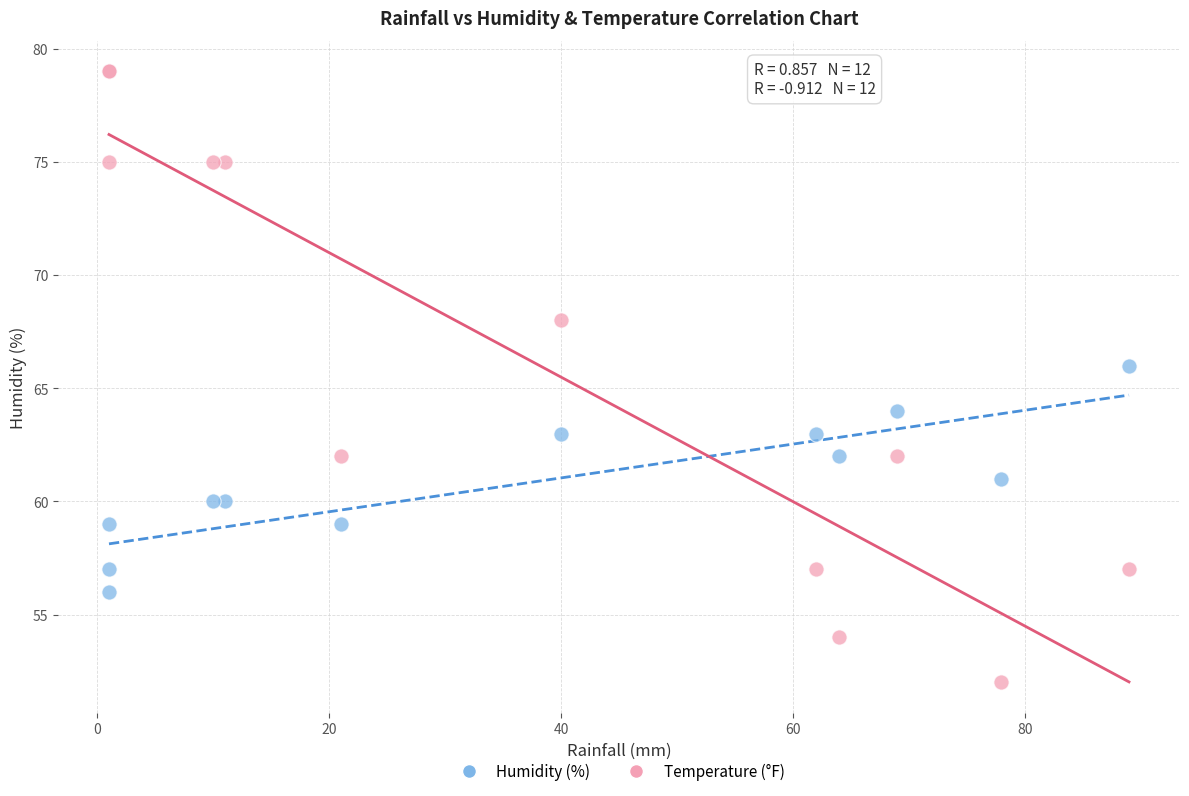

Which series contains the lowest Y value?

Temperature (°F)